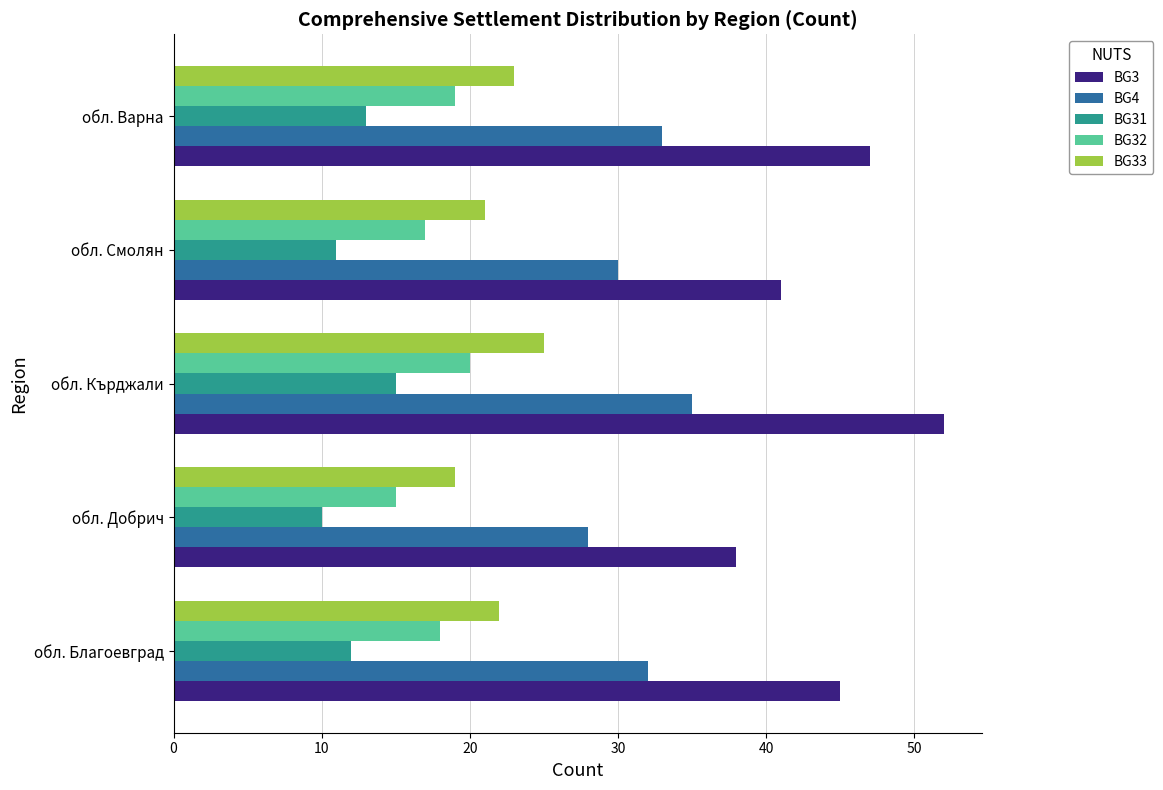

Rank the series by their maximum value, from highest to lowest.

BG3, BG4, BG33, BG32, BG31